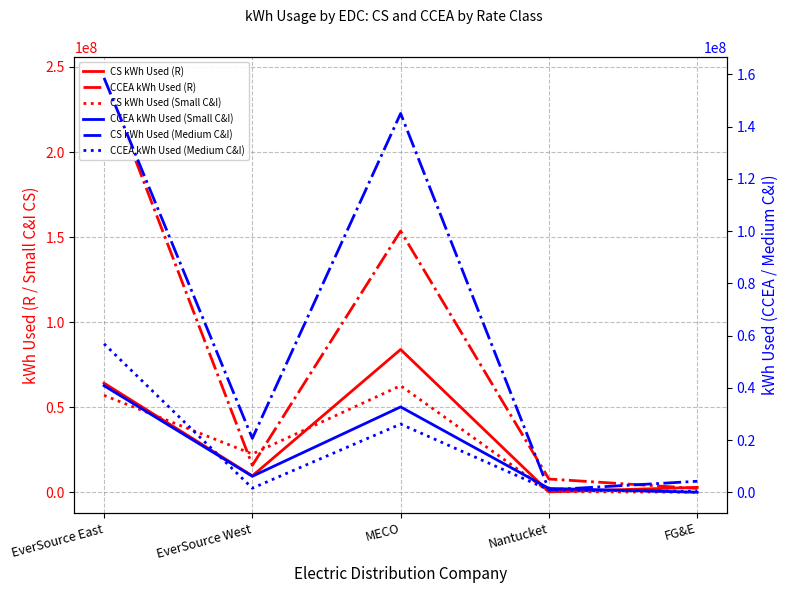

What is the total value across all series at FG&E?

10174811.0